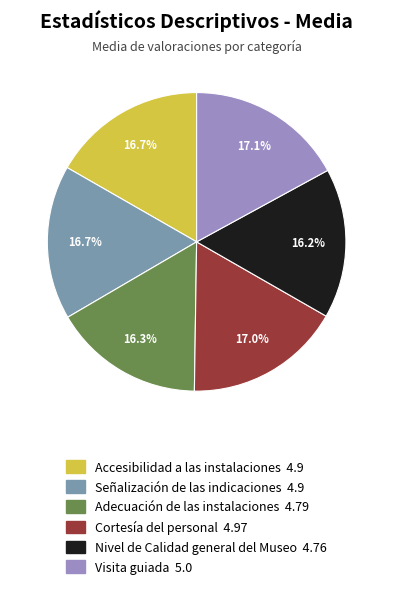

Is it true that Adecuación de las instalaciones is 16% of the pie?

True